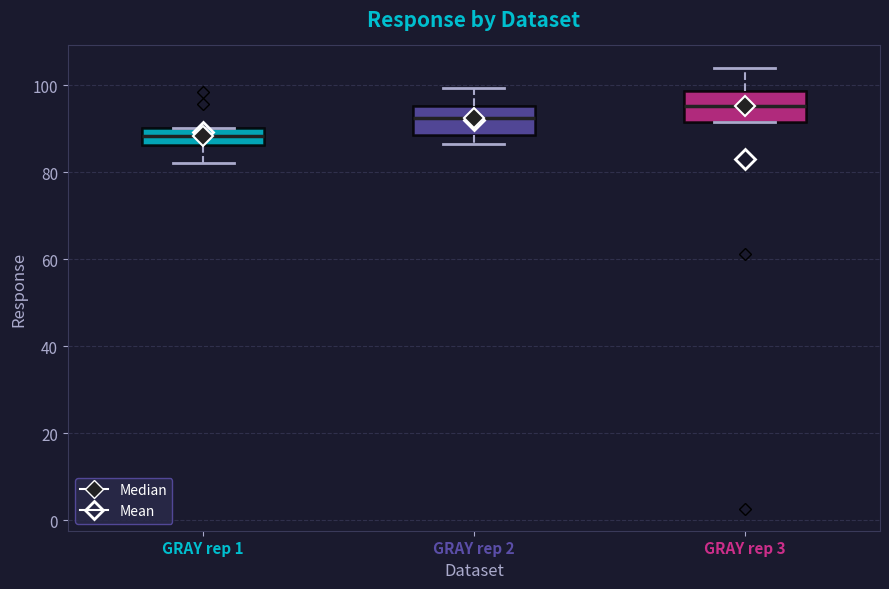

Reading left to right, transcribe this box plot: for each box, give where its median line is, the range the box spans, and where its two whiskers end, as read against the y-axis. The values are not printed on the chart, so give them approximately, as read against the axis.

GRAY rep 1: median 88, box 86 to 90, whiskers 82 to 90
GRAY rep 2: median 92, box 88 to 96, whiskers 86 to 100
GRAY rep 3: median 96, box 92 to 98, whiskers 92 to 104